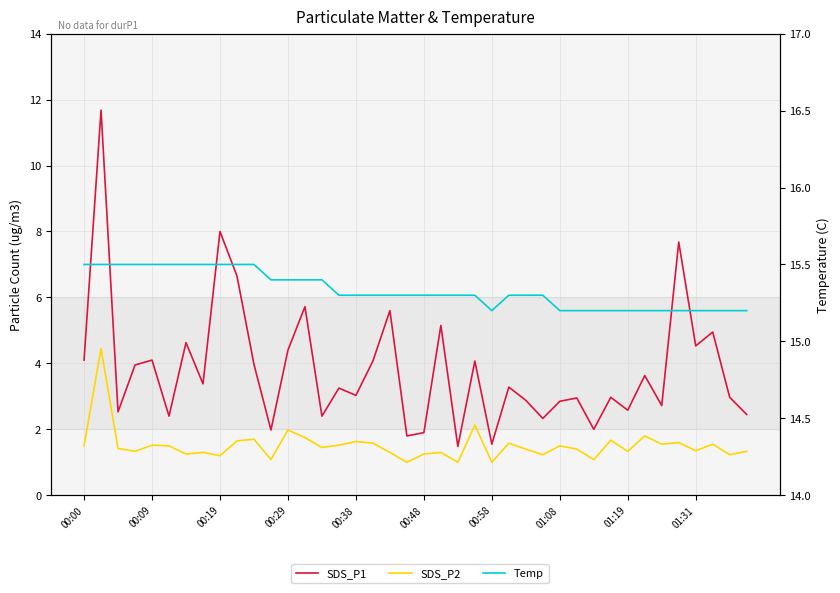

What is the difference between the maximum and minimum values in the SDS_P1 series?

10.2